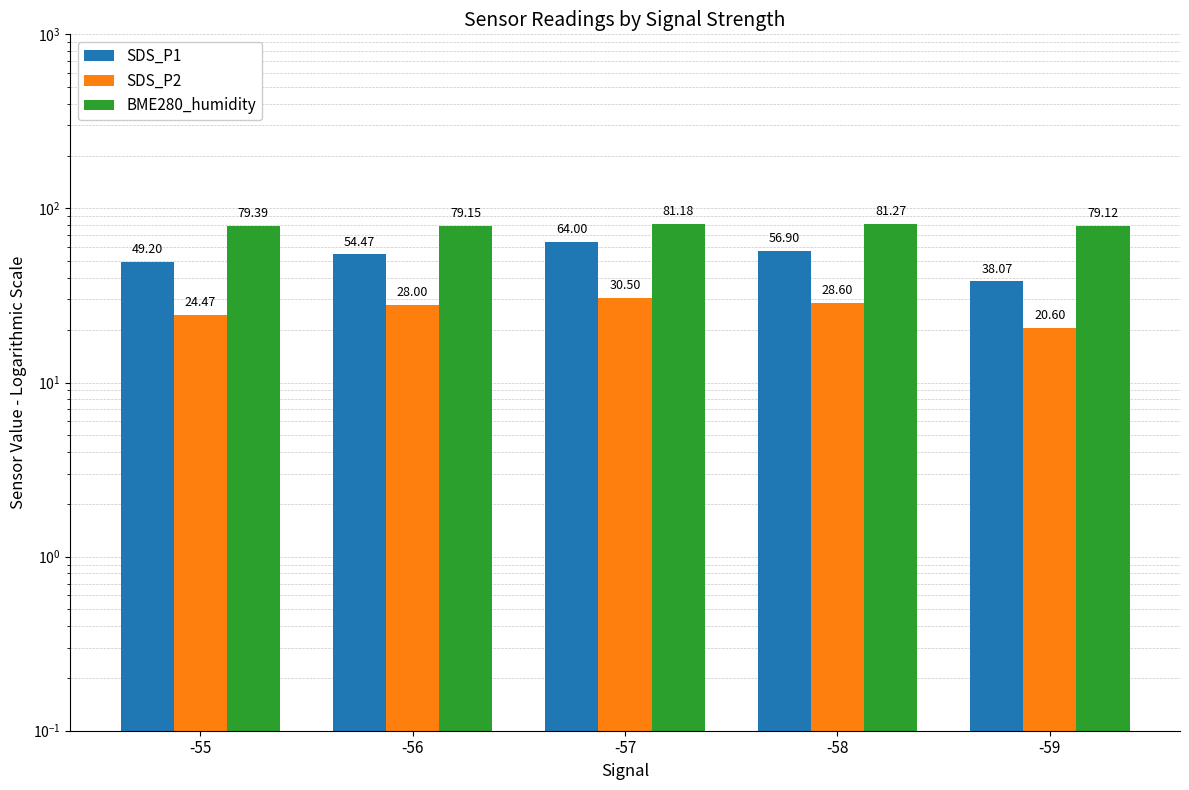

At which category is the sum across all series the highest?

-57